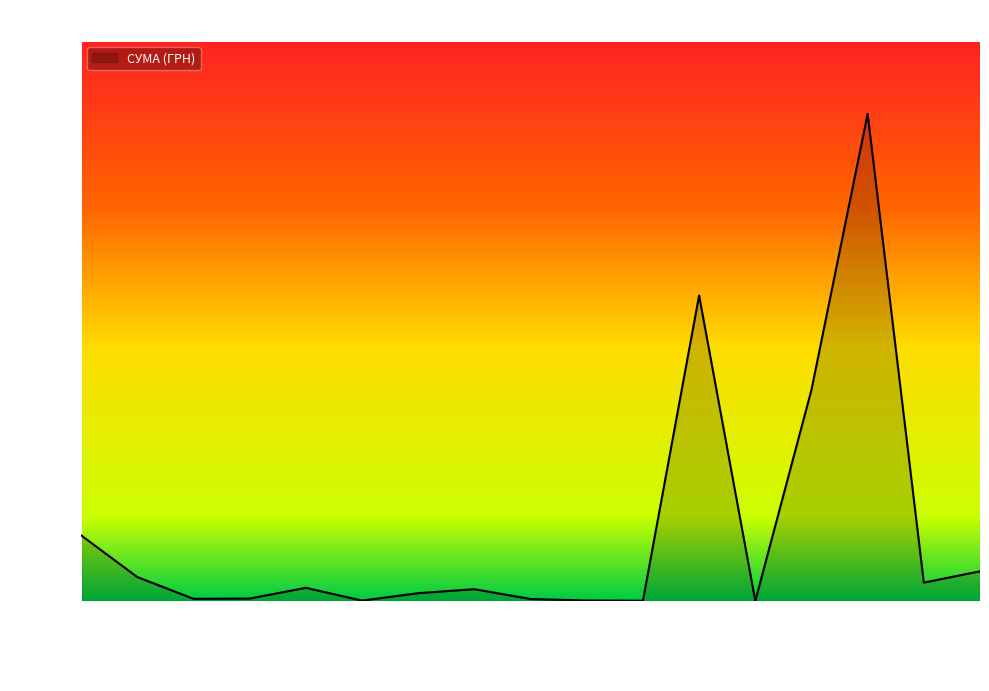

What is the label of the 1st point from the right?

12.12.2016